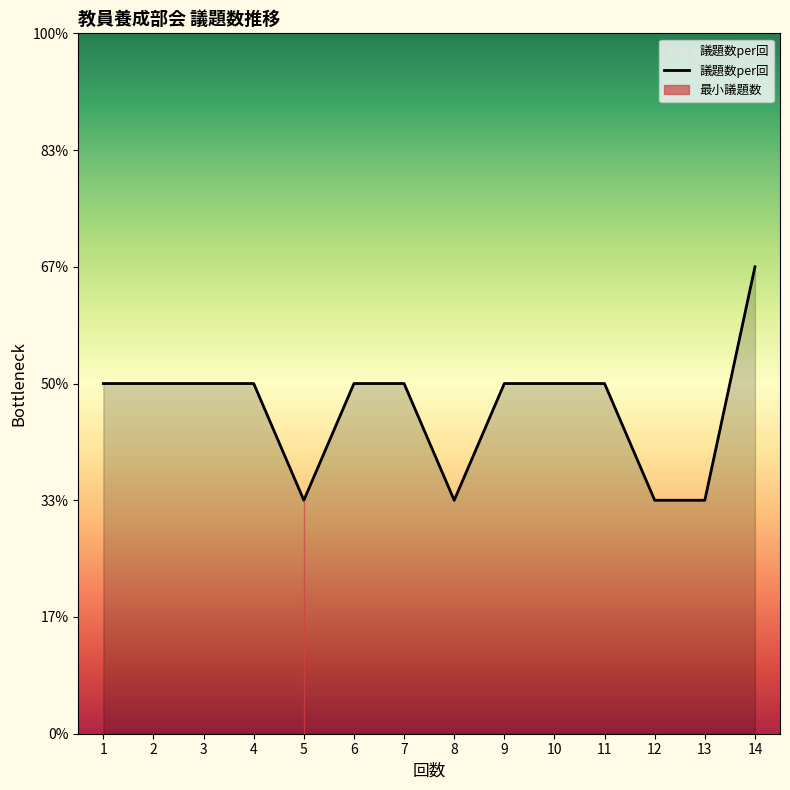

Where is the data nearest to the value 3?

1